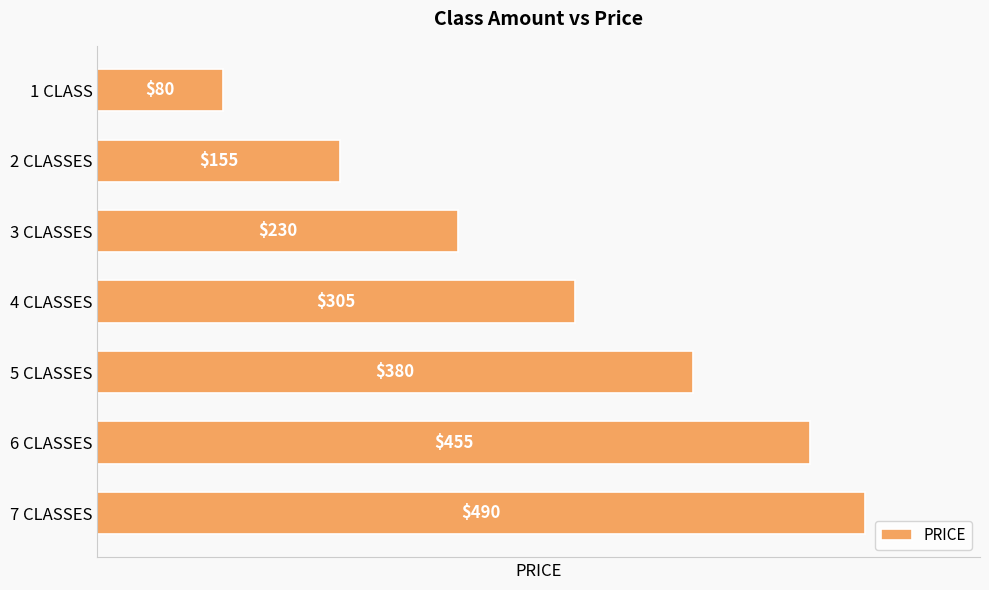

At which category does the chart reach its peak across all series?

7 CLASSES